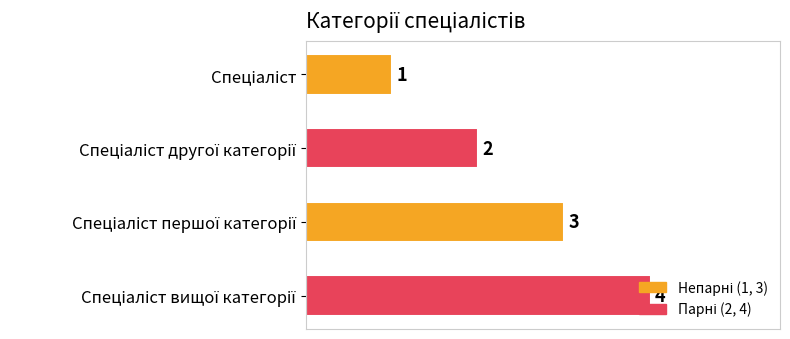

What is the value of the 3rd bar from the top?

3